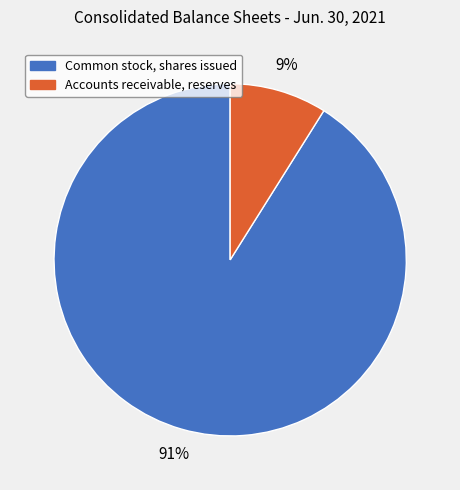

What percentage is the Accounts receivable, reserves slice, to the nearest percent?

9%